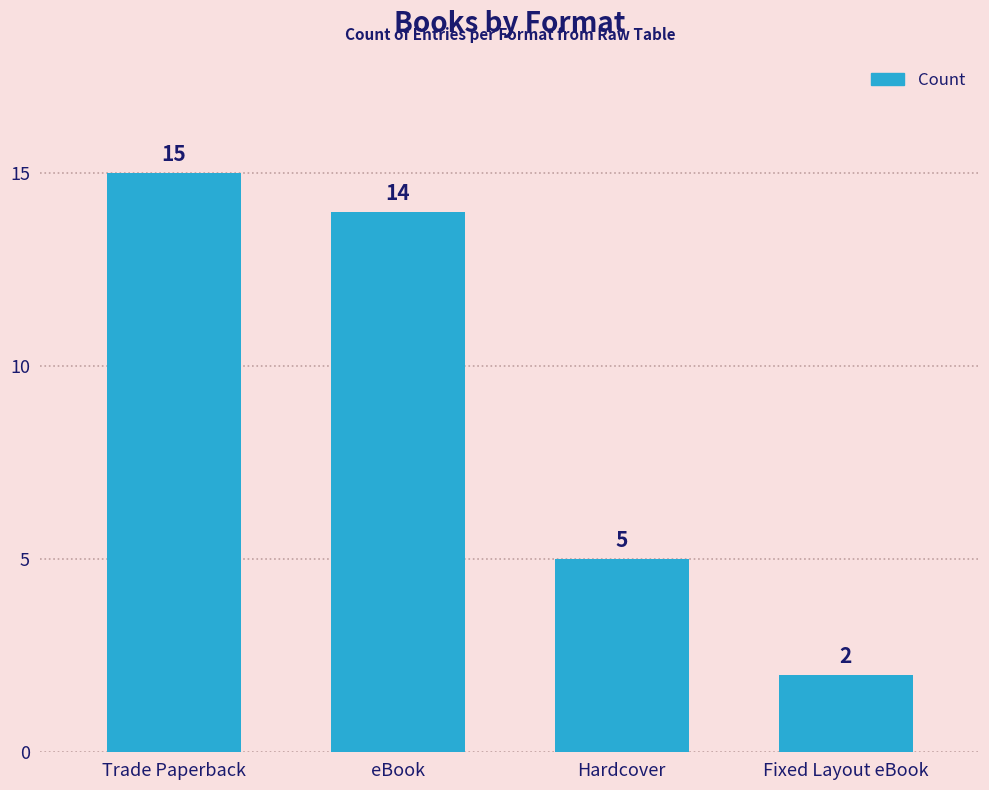

True or false: the data shows 5 at Hardcover.

True